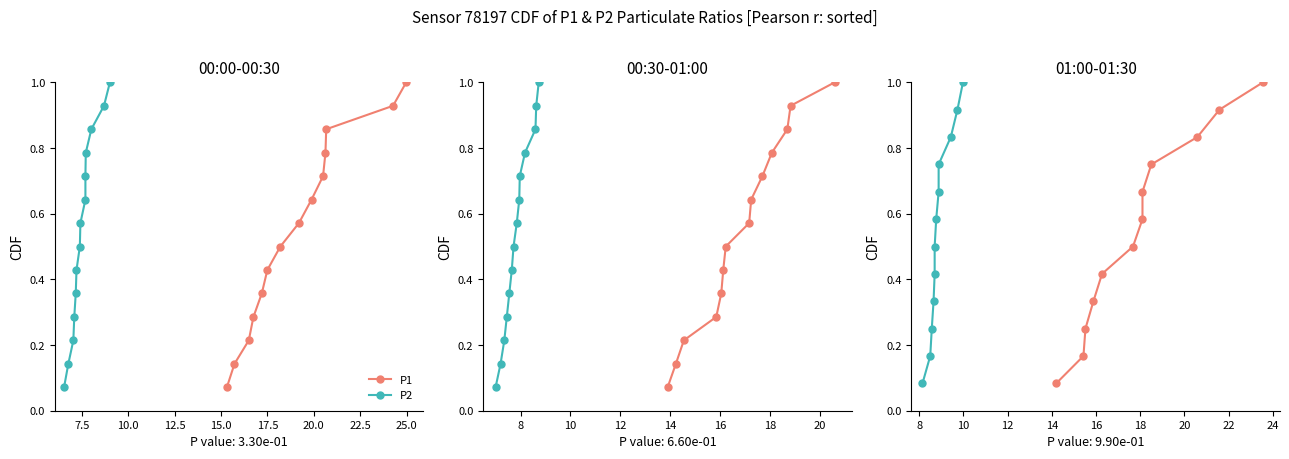

Is it true that P2 equals 1.2 at 10?

False